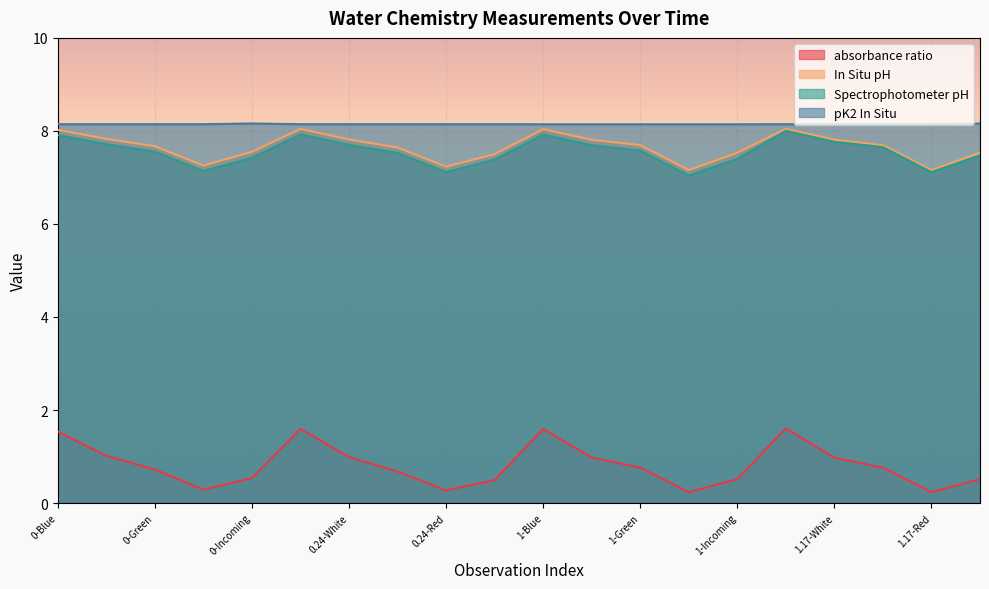

Is it true that In Situ pH equals 8.0 at 0-Blue?

True